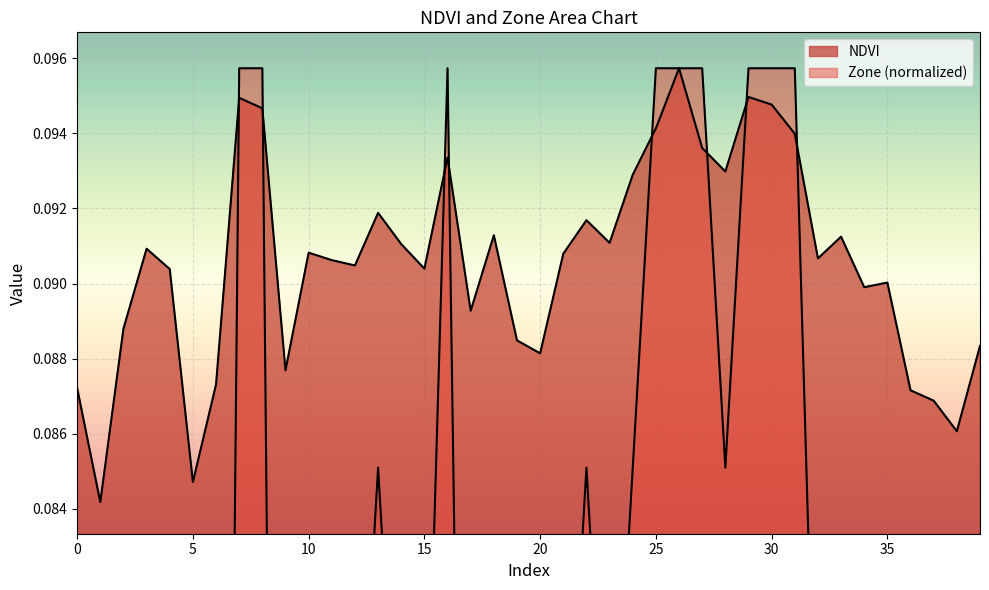

Does the chart display data point markers on the line(s)?

No